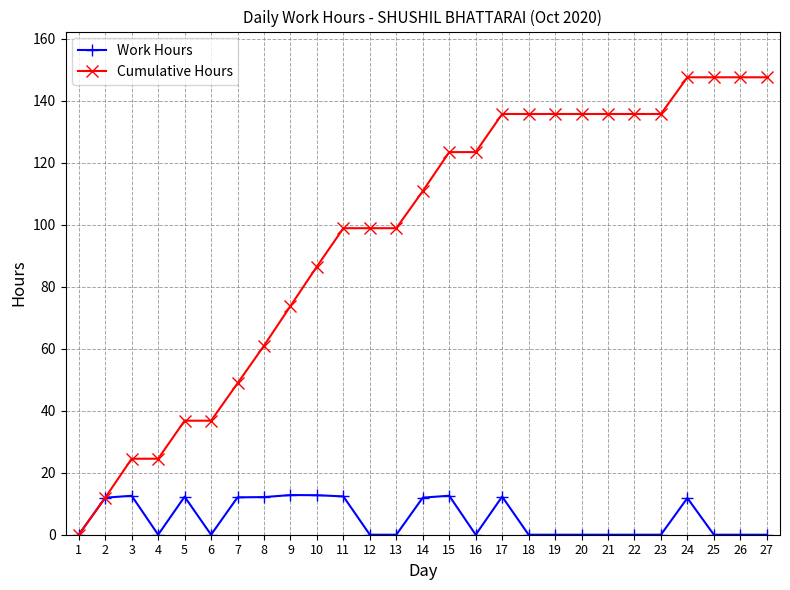

Between 9 and 26, which series saw the biggest shift?

Cumulative Hours